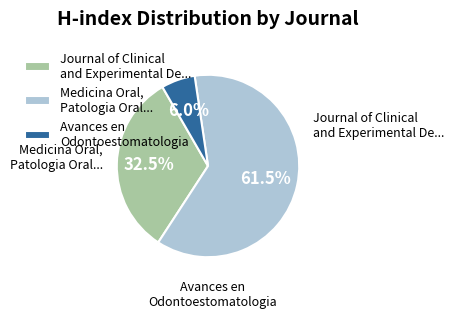

Rank the categories by value from highest to lowest.

Medicina Oral, Patologia Oral..., Journal of Clinical and Experimental De..., Avances en Odontoestomatologia